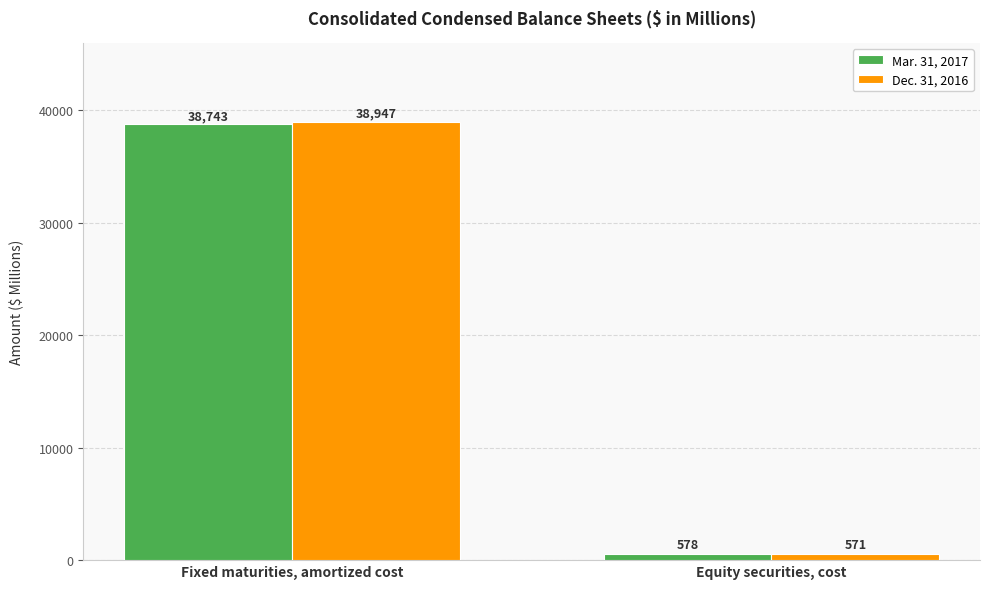

What is the difference between the maximum and minimum values in the Dec. 31, 2016 series?

38376